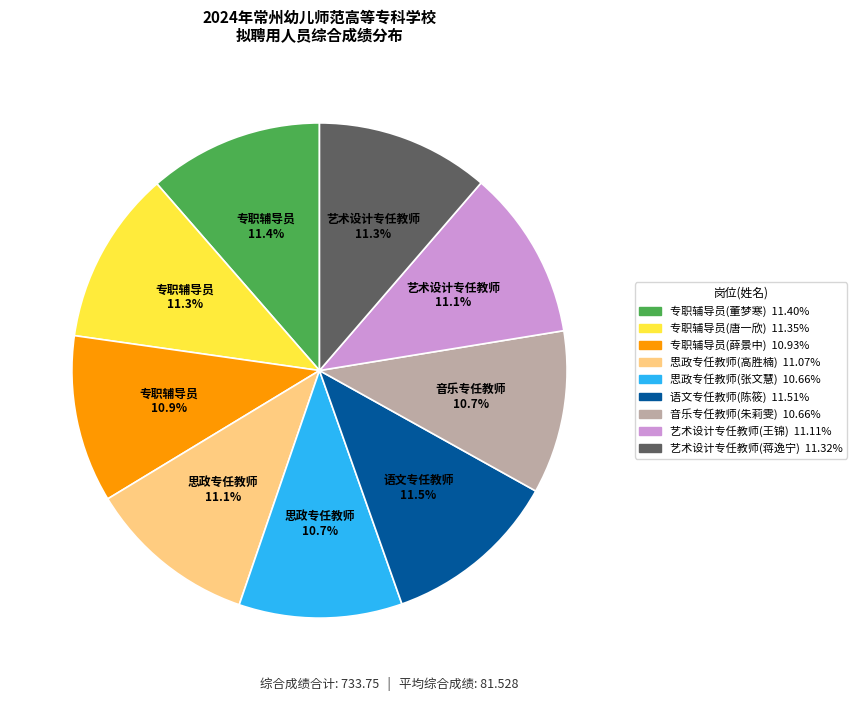

Count the number of slices in the pie.

9